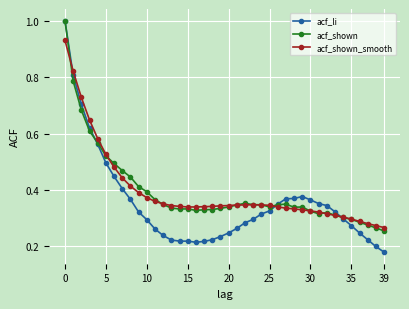

Does the chart have visible grid lines?

Yes